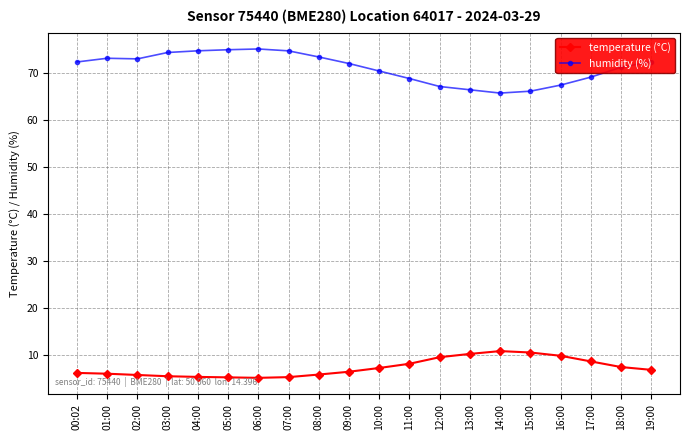

True or false: humidity (%) has more than 0 points higher than both neighbors.

True